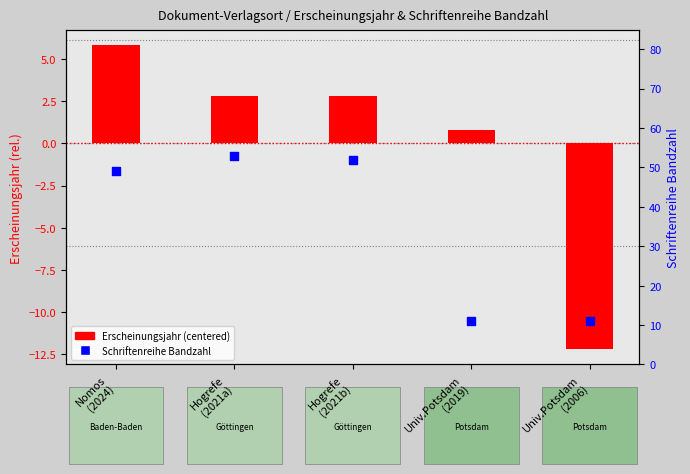

Which series contains the highest Y value?

Schriftenreihe Bandzahl